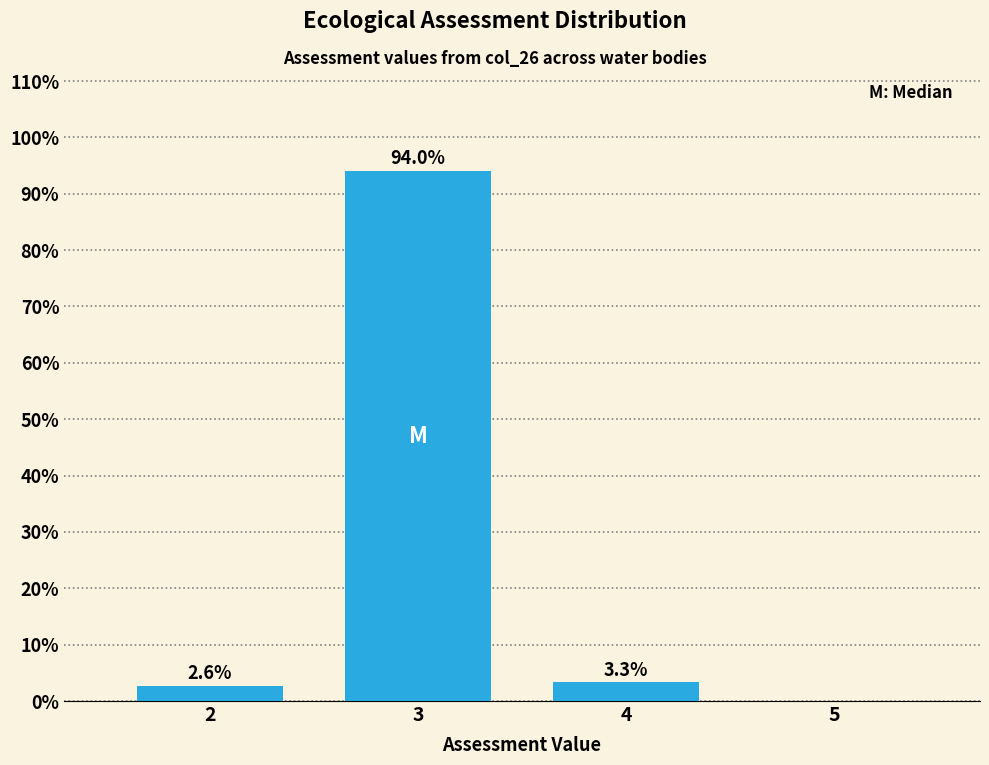

Reading right to left, what are all the values shown in this chart?

5=0.0	4=3.3	3=94.0	2=2.6